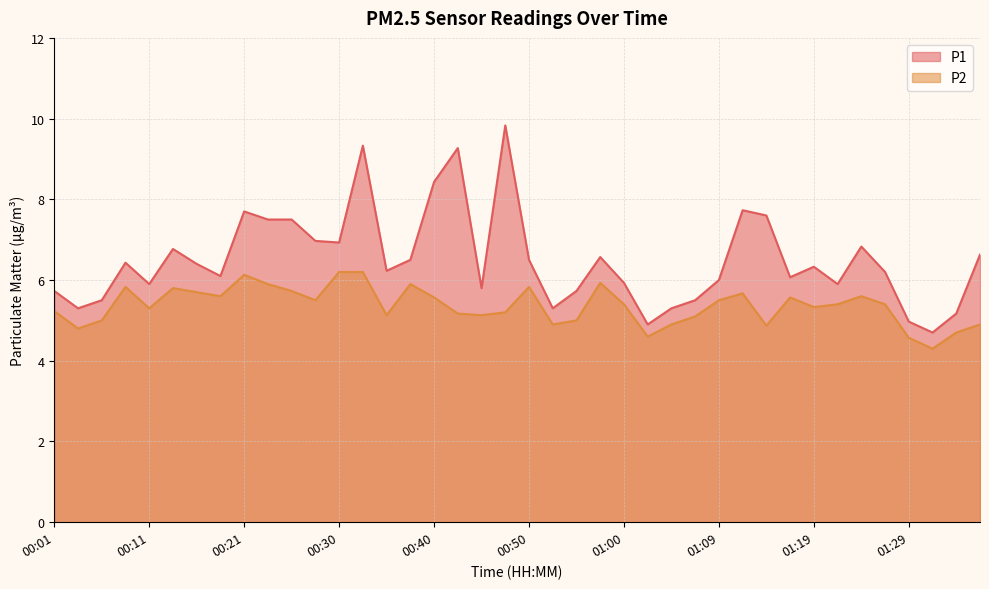

Rank the series by their maximum value, from highest to lowest.

P1, P2